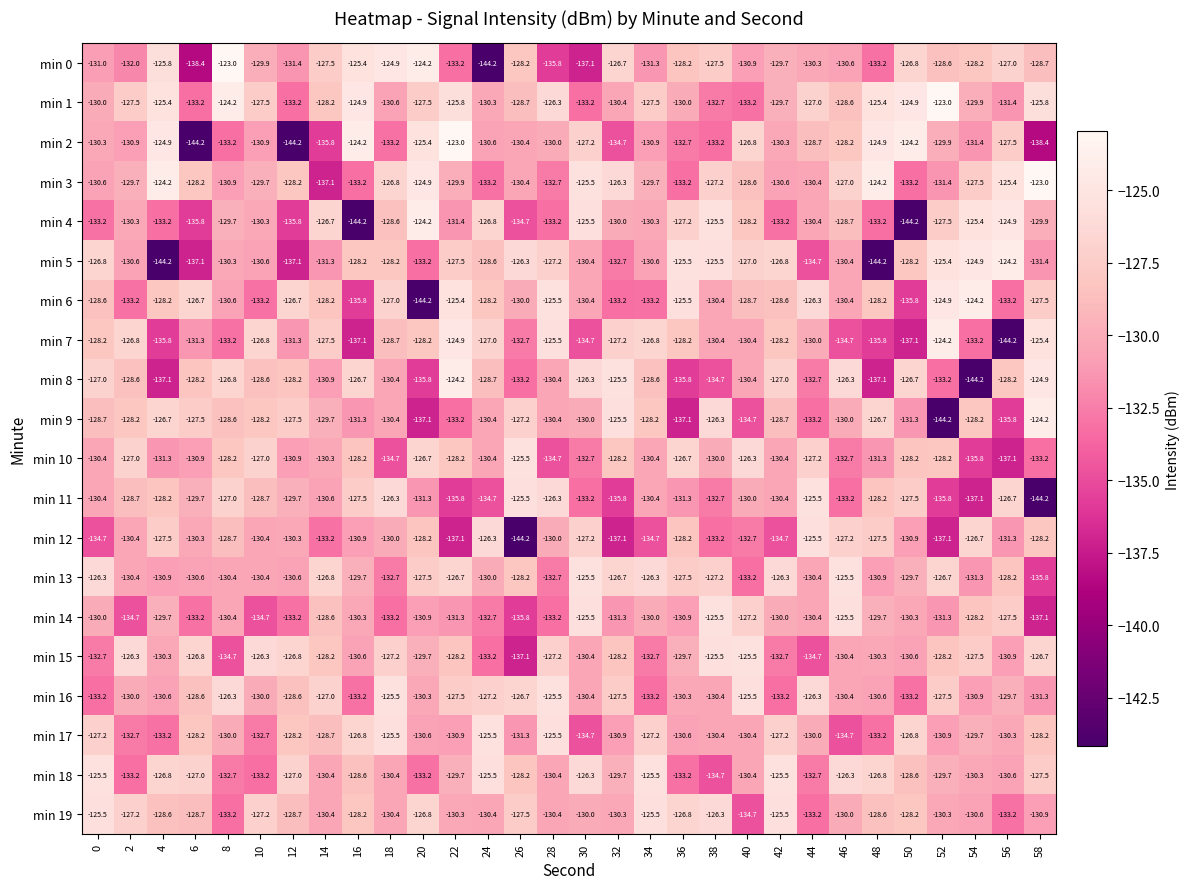

What is the difference between the maximum and second lowest values in the min 19 series?

7.7